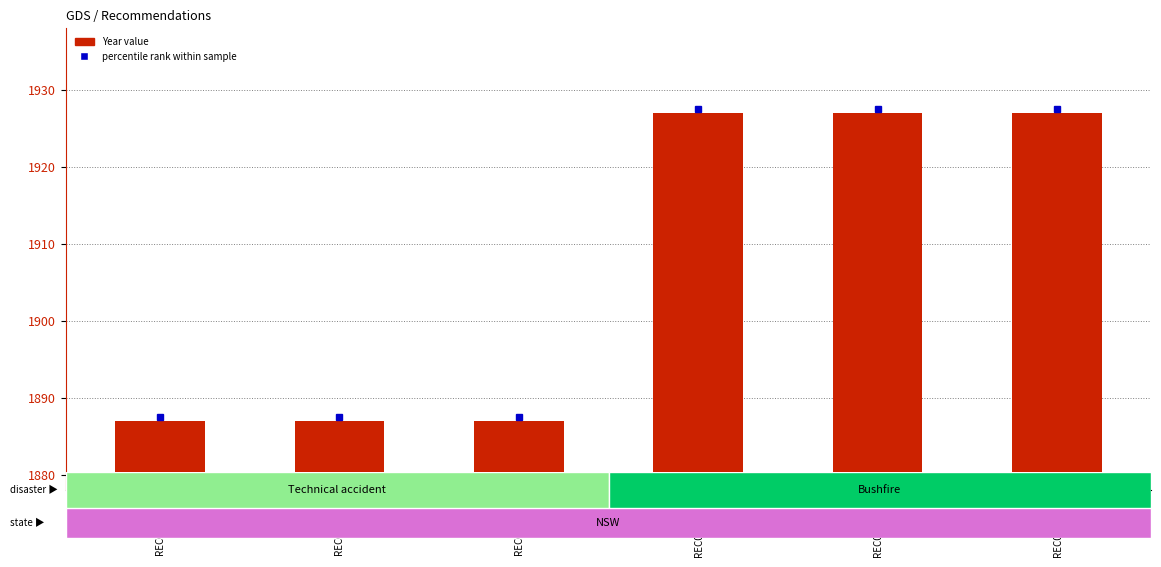

The value at REC013_3983 is 1927. True or false?

True